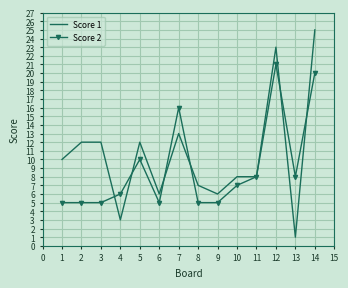

At 13, list the series in order from smallest to largest.

Score 1, Score 2